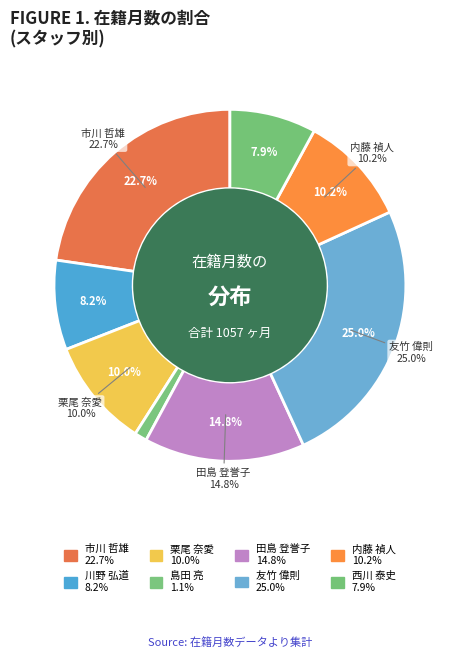

To the nearest percent, what percentage of the pie is 西川 泰史?

8%